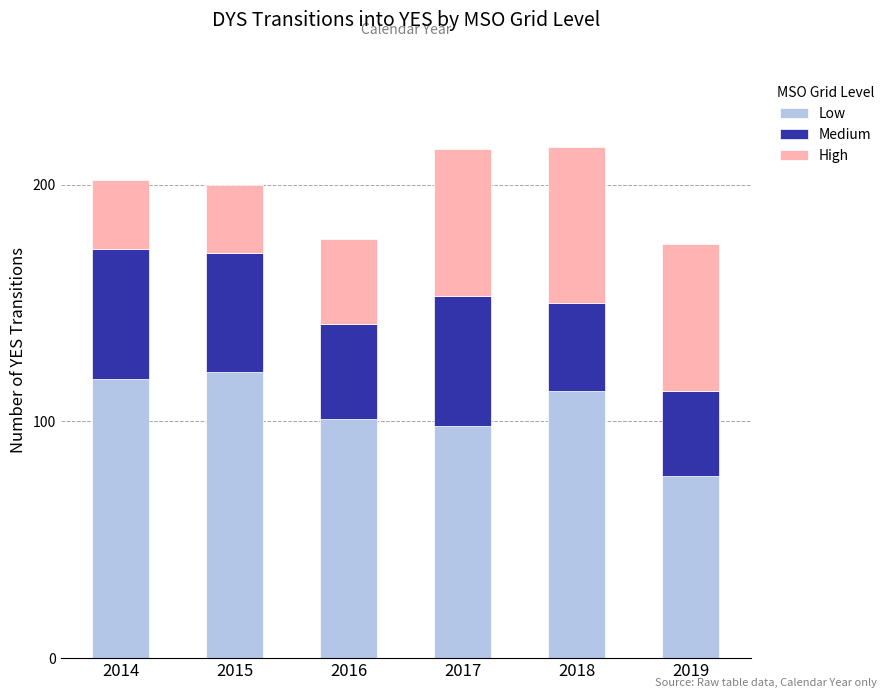

Is it true that Low equals 131 at 2019?

False